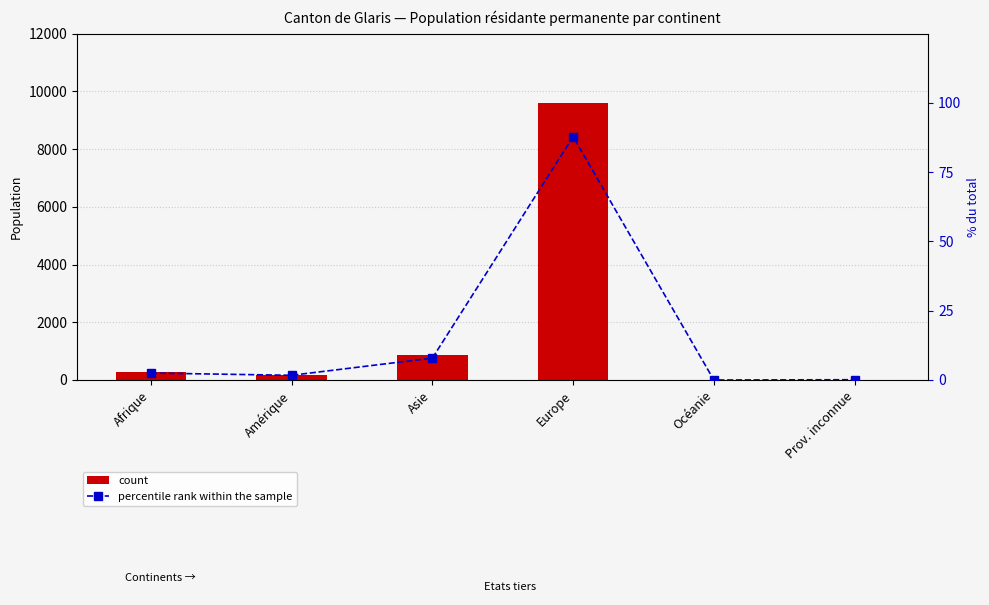

Which series has the largest total across all categories?

count